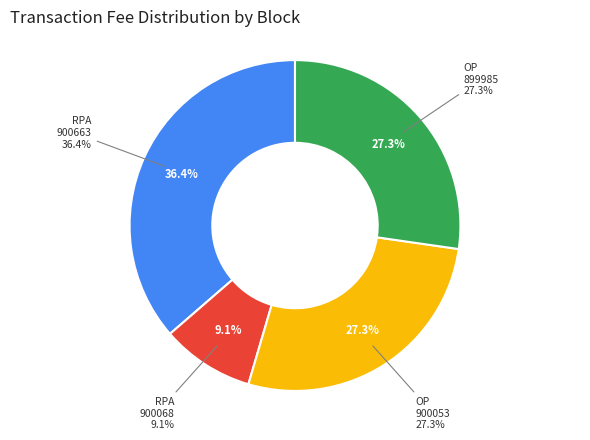

Is it true that Reward Recipient Assignment (900663) is 36% of the pie?

True